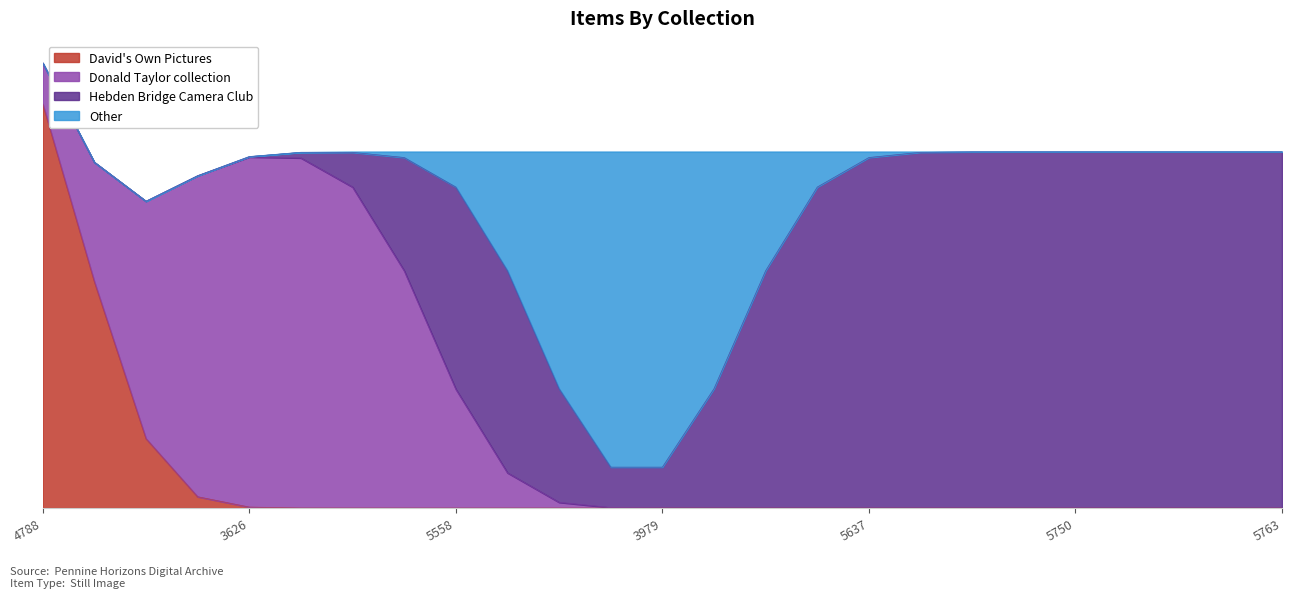

Between 5750 and 5558, which is larger?

5750